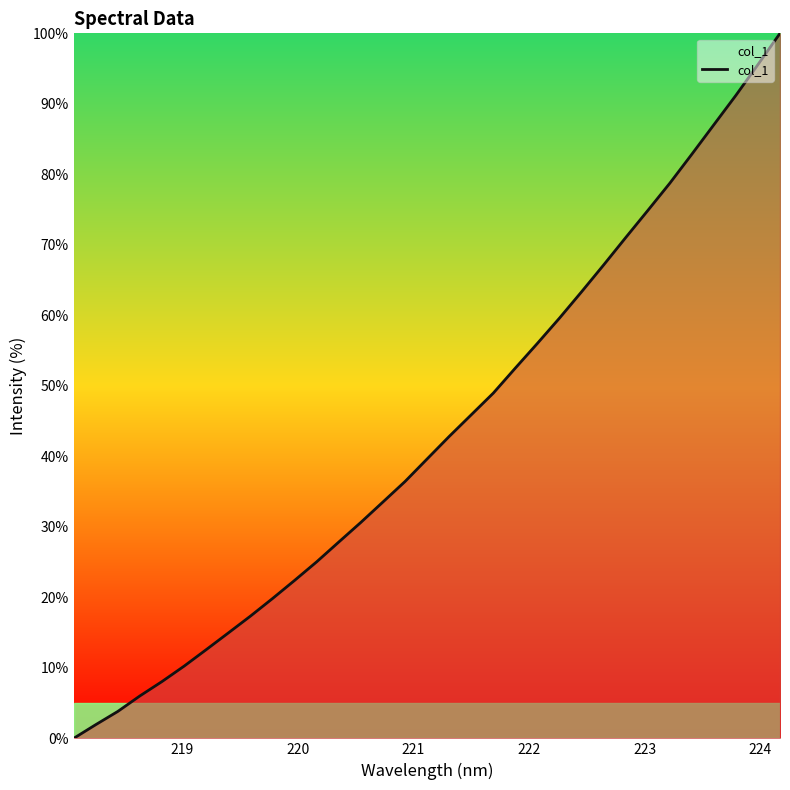

What is the difference between the maximum and minimum values?

100.0